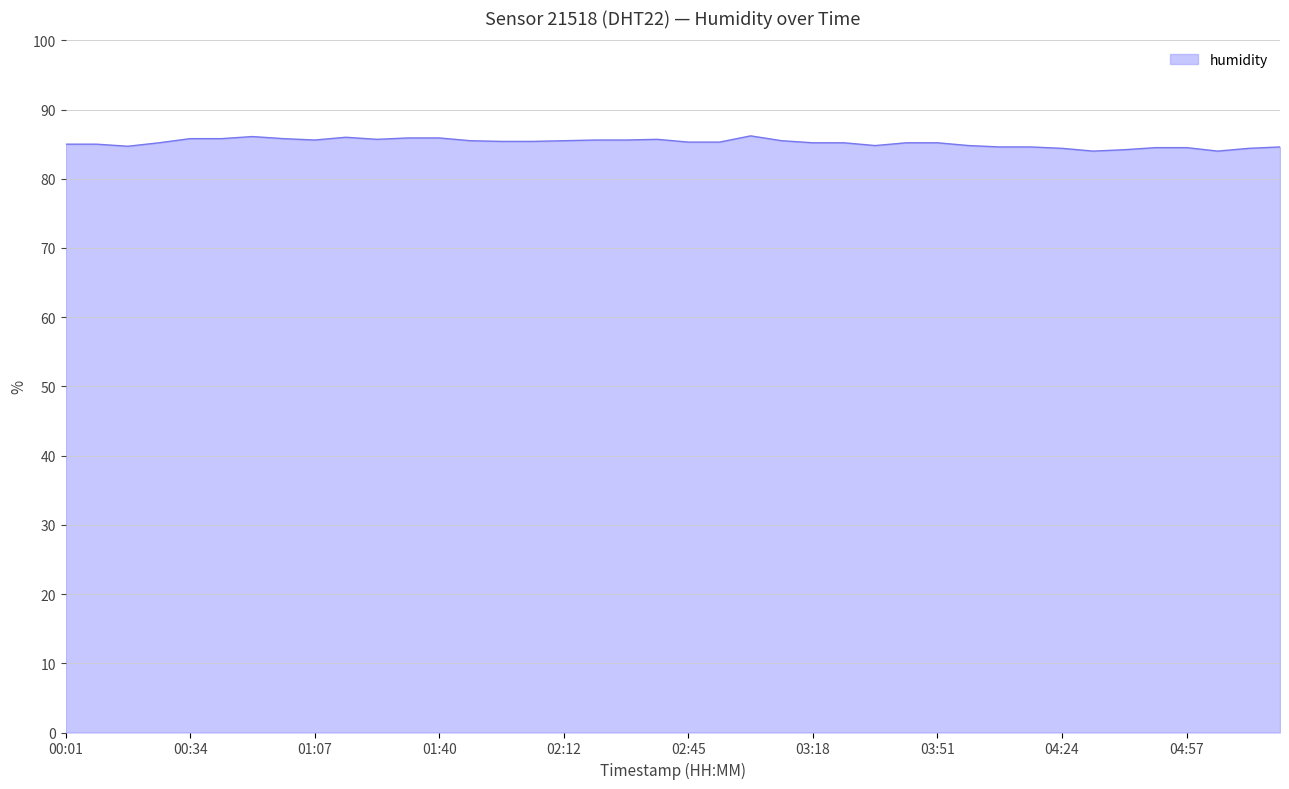

What is the maximum value shown in the chart?

86.2